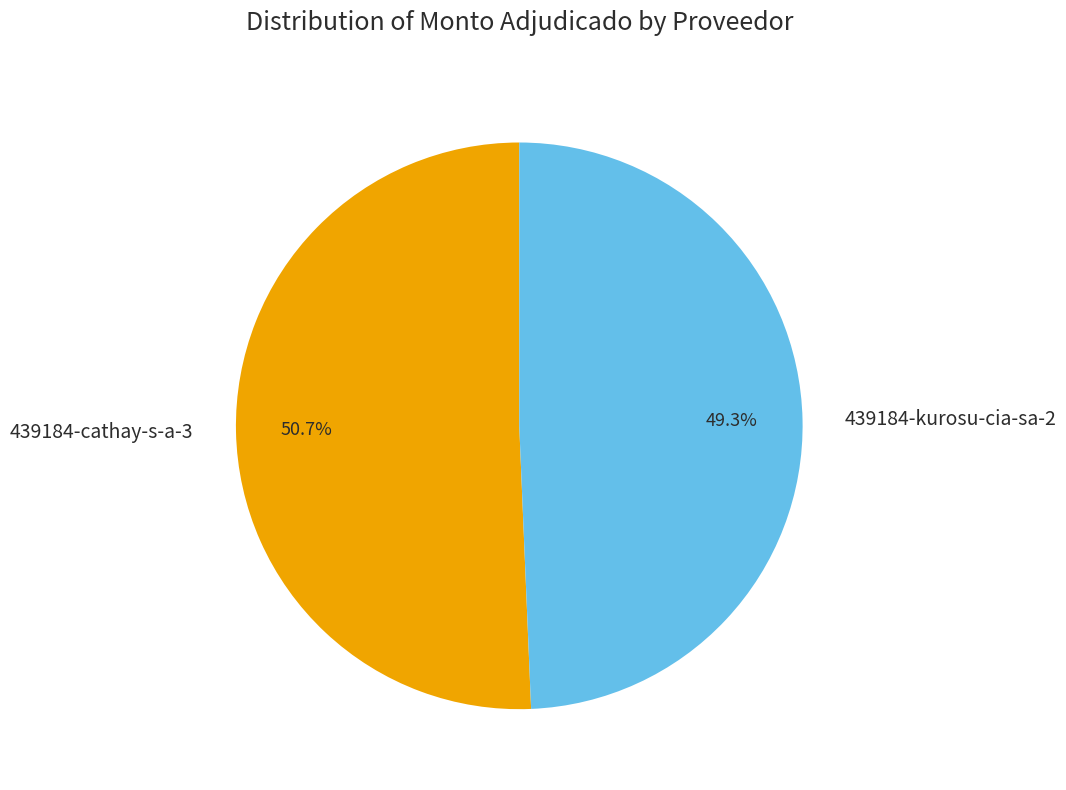

Is 439184-cathay-s-a-3 the majority of the pie?

Yes